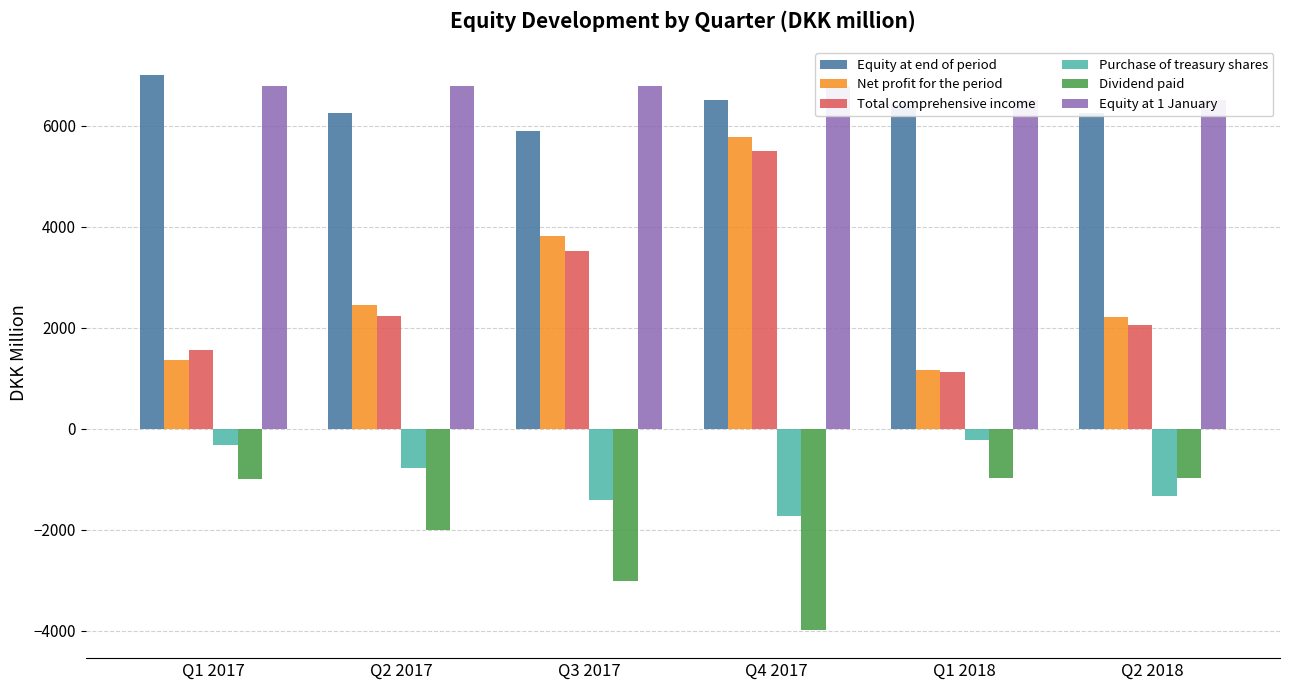

Which series has the widest spread of values?

Net profit for the period